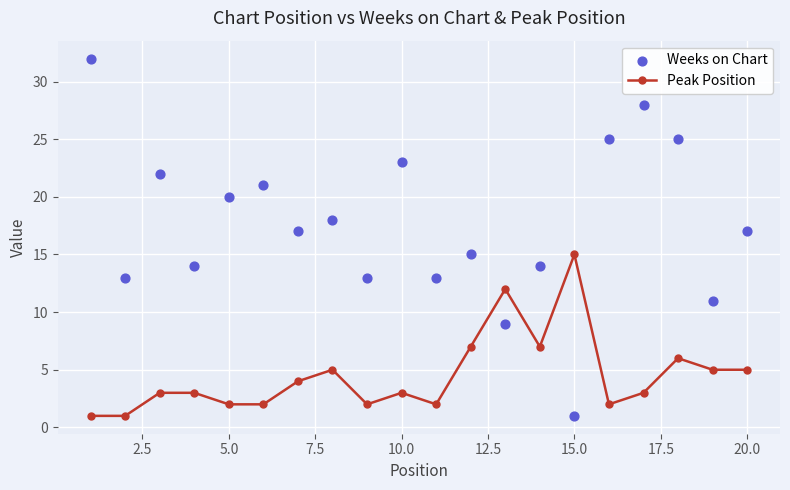

At which label does Peak Position reach its peak?

15.0